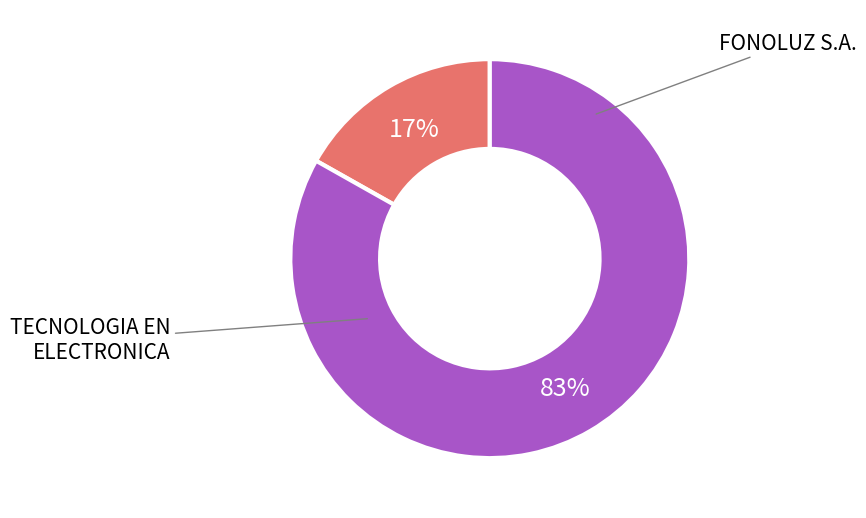

To the nearest percent, what is the difference between the largest and smallest slice percentages?

66%